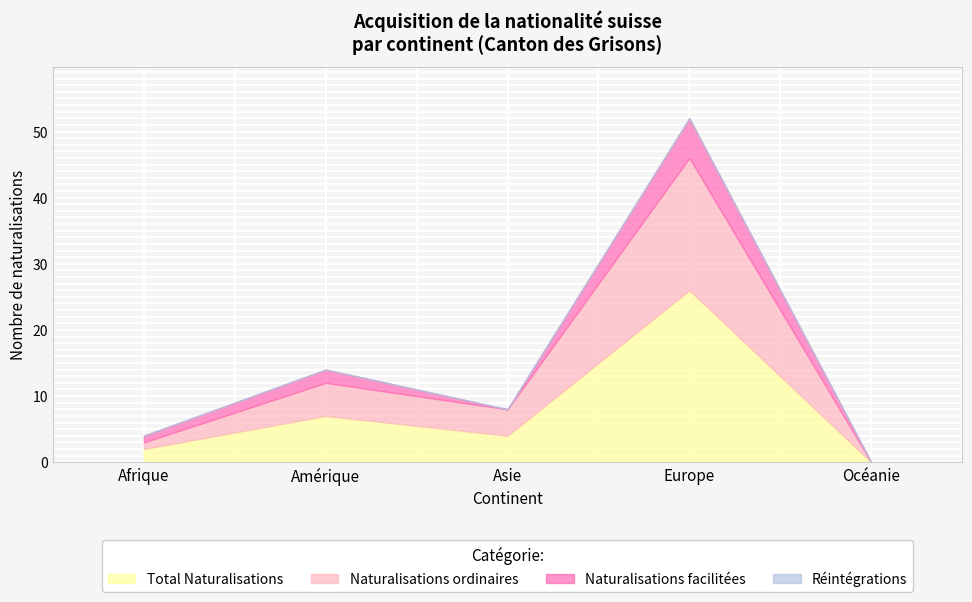

Which label corresponds to the smallest value in the chart?

Océanie